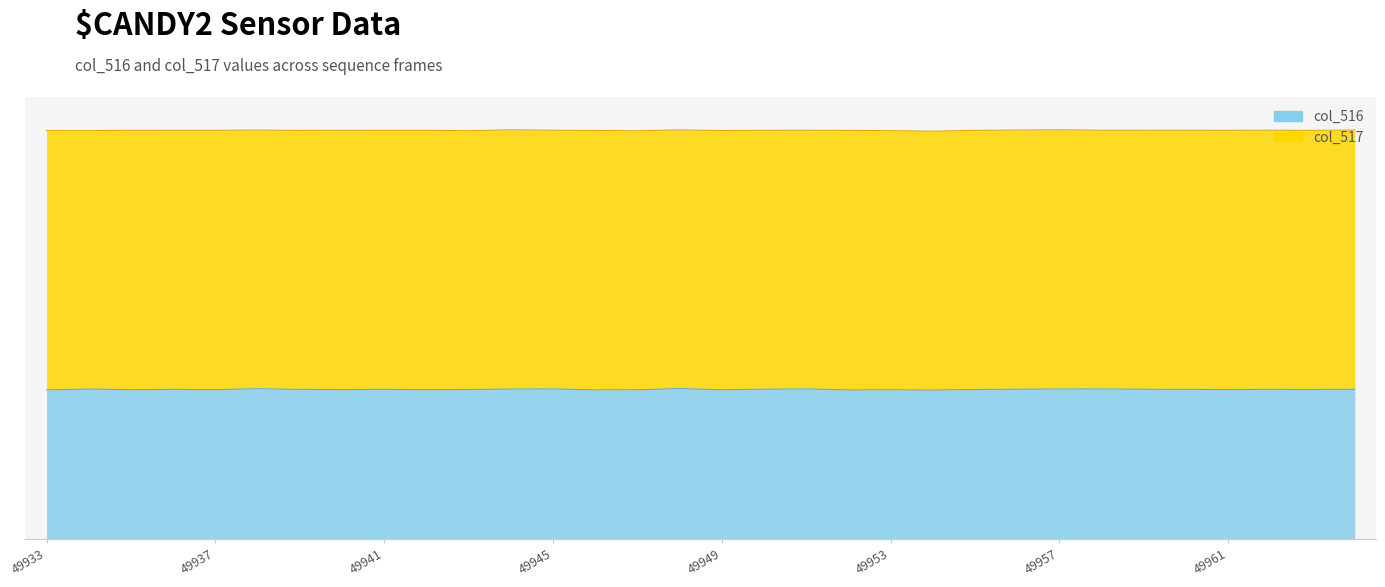

At which label is the value closest to 22732?

49964